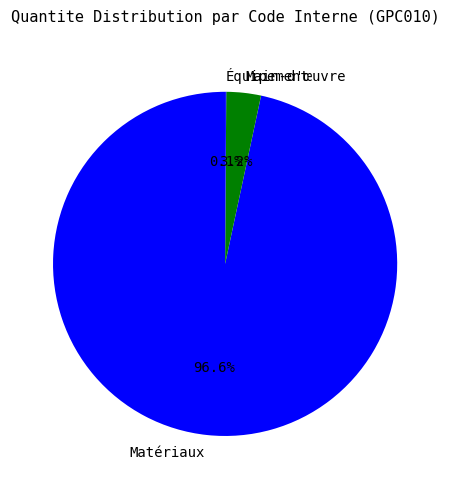

What percentage do Main-d'œuvre and Matériaux together represent?

99.9%